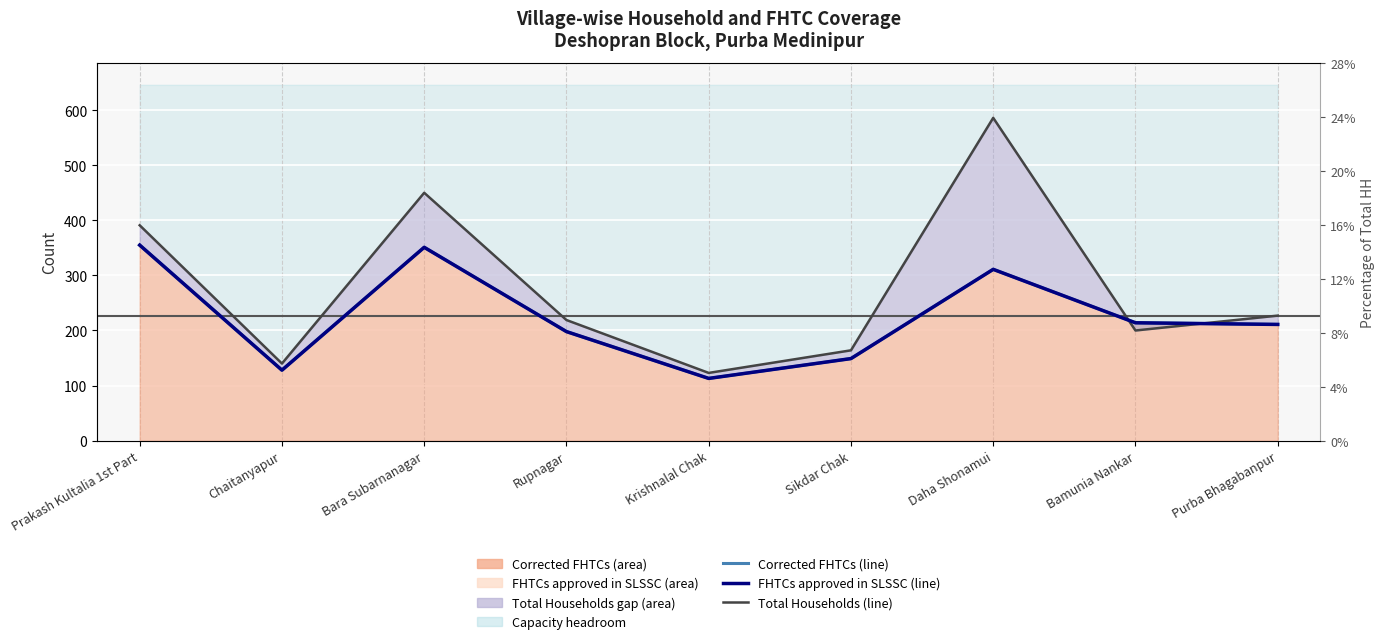

Reading left to right, what are all the values shown in this chart?

Corrected FHTCs (line): 355	128	351	198	113	149	311	214	211
Total Households (line): 391	140	450	219	123	164	586	200	227
FHTCs approved in SLSSC (line): 355	128	351	198	113	149	311	214	211